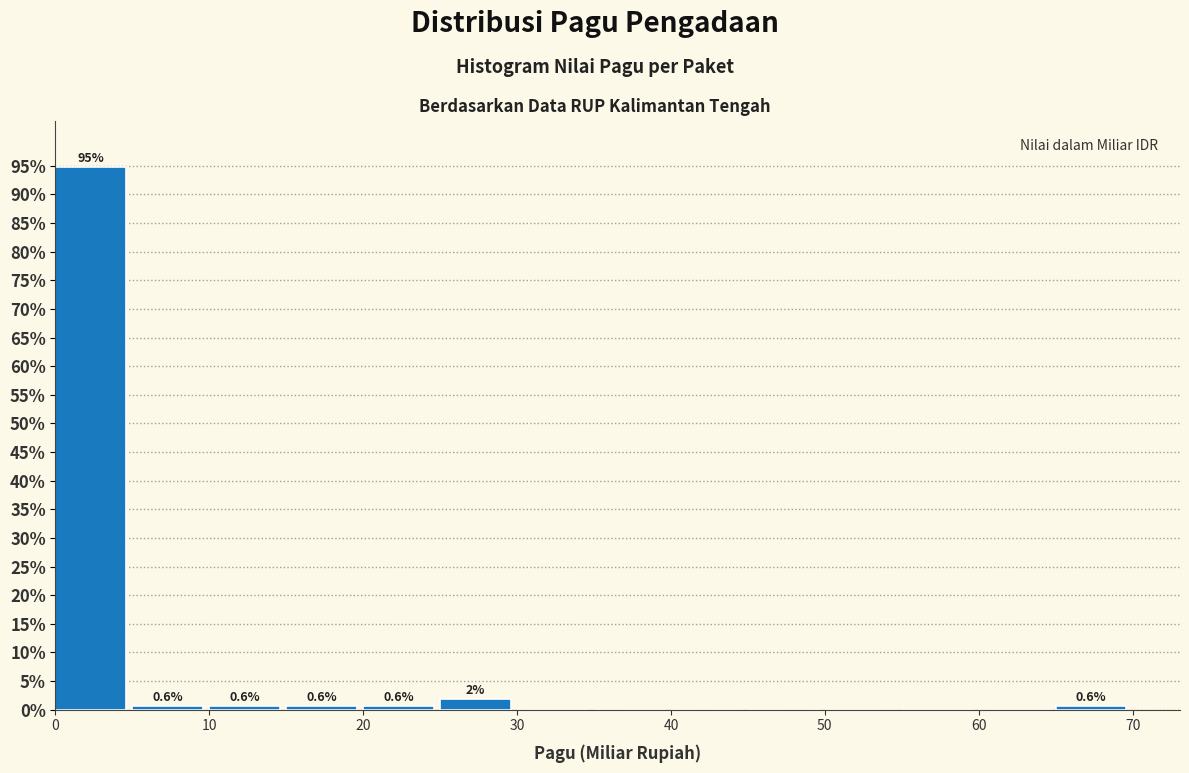

Which range on the x-axis has the tallest bar?

0 to 5